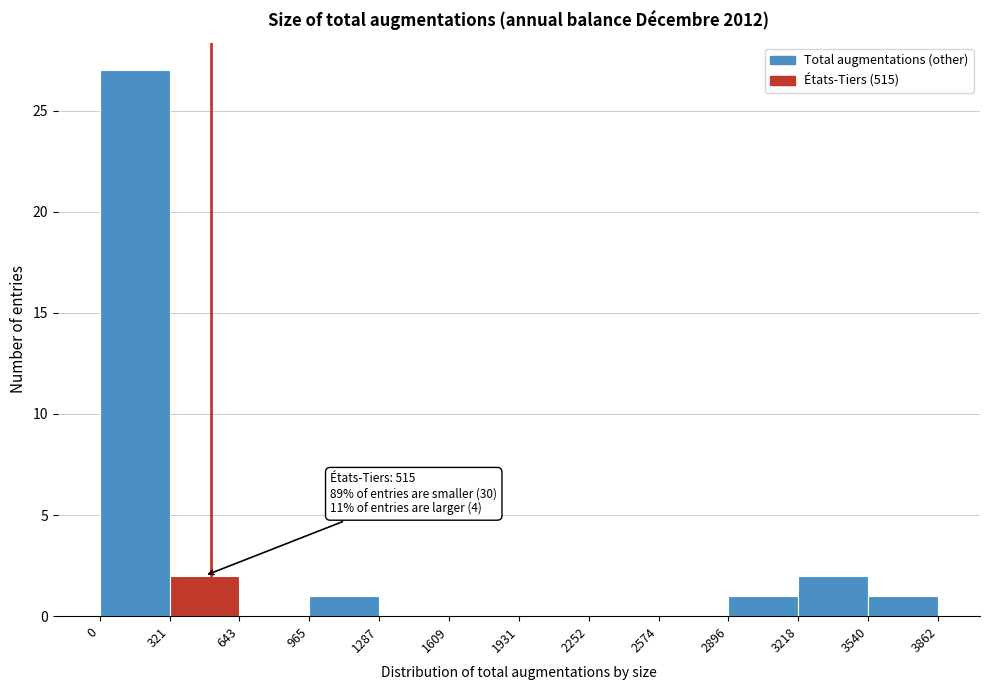

Over which range of the x-axis is the bar tallest?

0 to 321